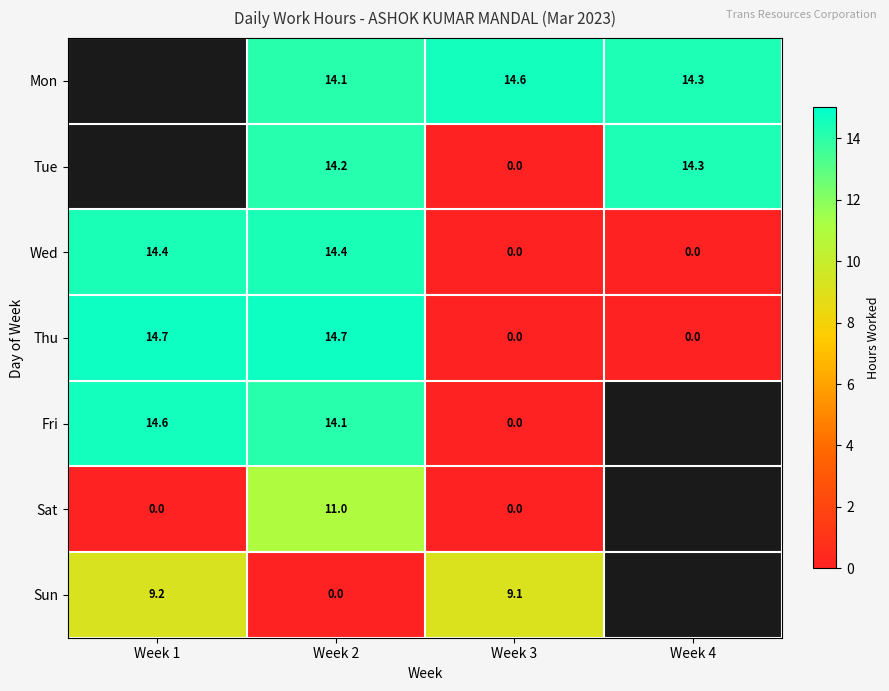

The value of Mon at Week 2 is 7.3. True or false?

False